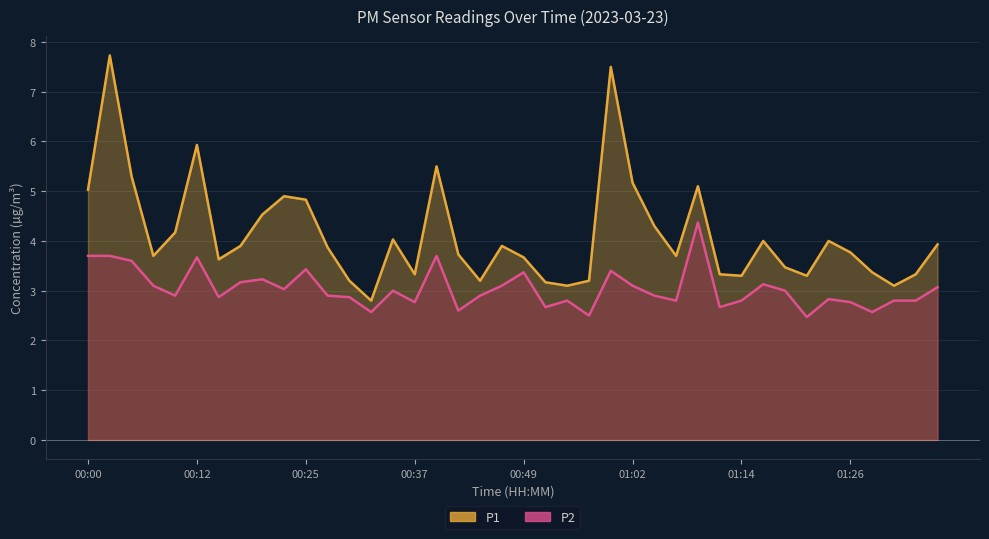

At how many categories does at least one series exceed 3?

39